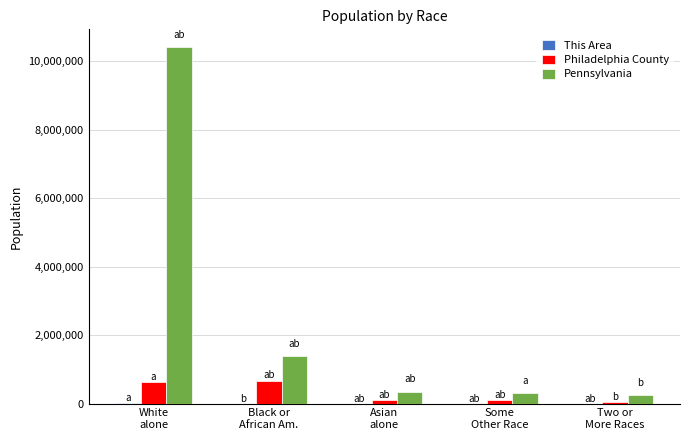

What value does the Philadelphia County series have at Asian
alone, to the nearest 50?

96400